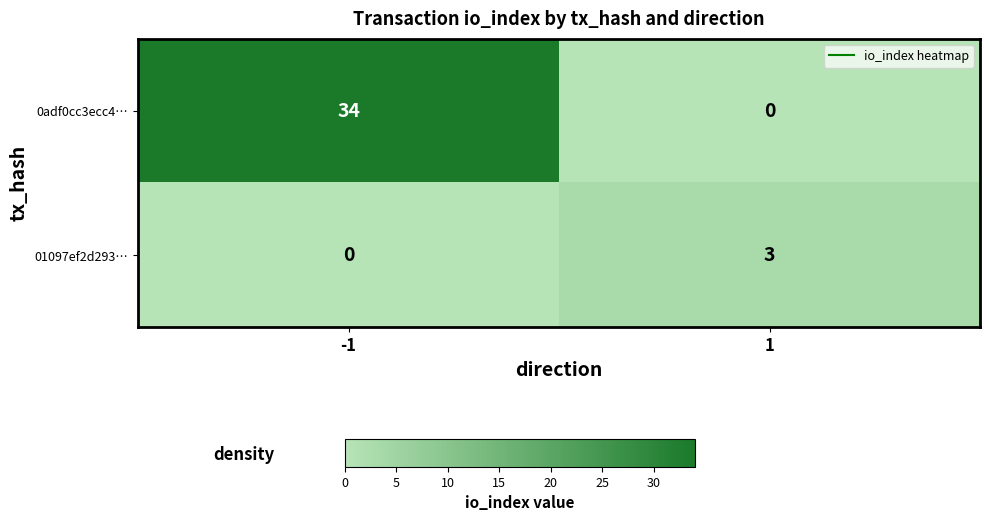

What is the total value across all series at 1?

3